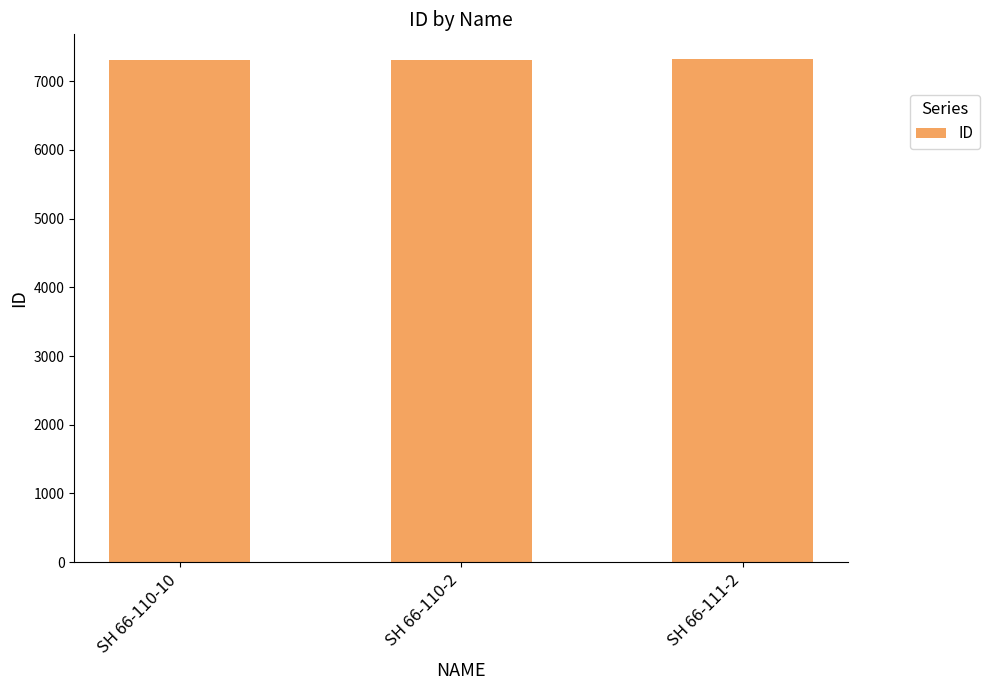

Is it true that the value at SH 66-110-10 is 7317?

True